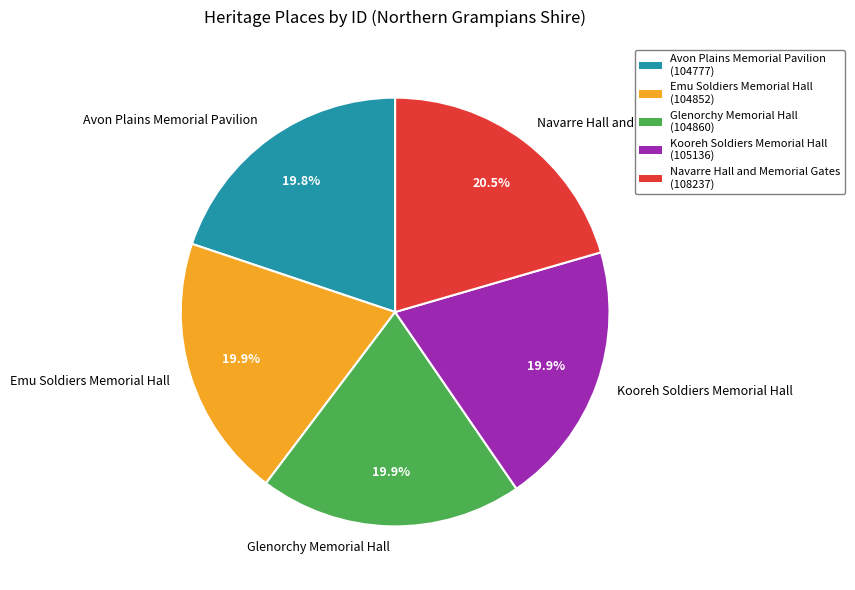

Count the number of slices in the pie.

5